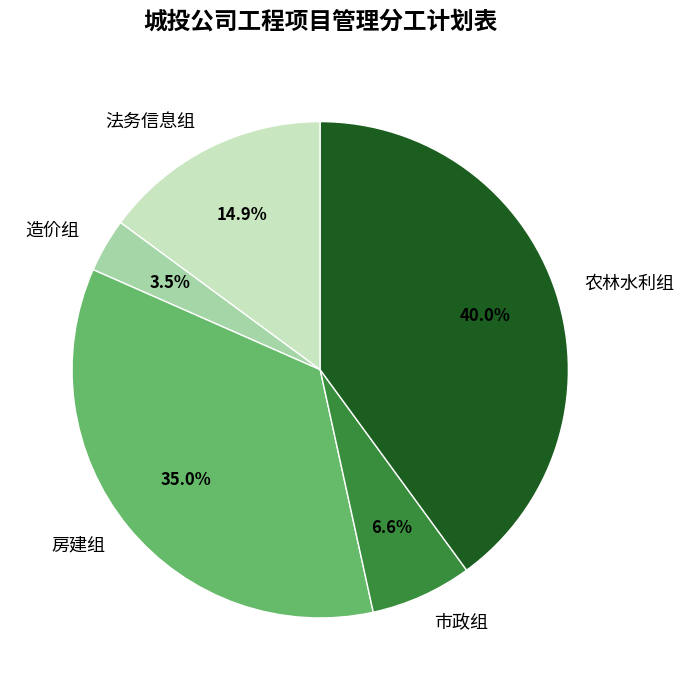

Between 造价组 and 市政组, which is larger?

市政组